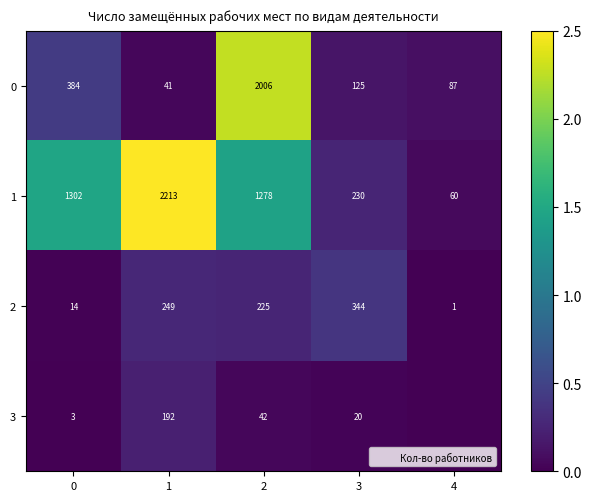

What is the total value across all series at 0?

1703